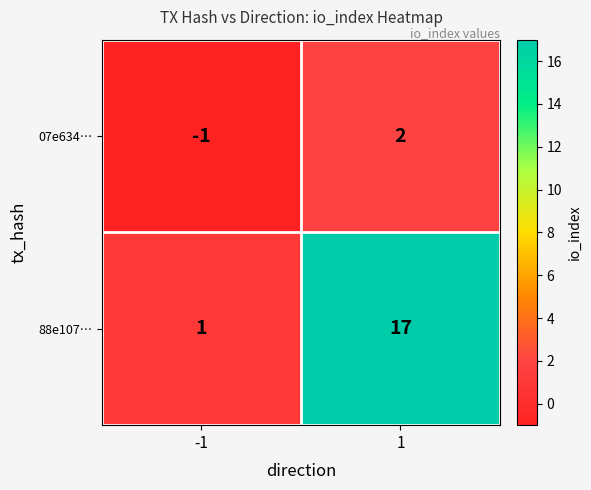

Reading left to right, what are all the values shown in this chart?

07e634…: -1	2
88e107…: 1	17